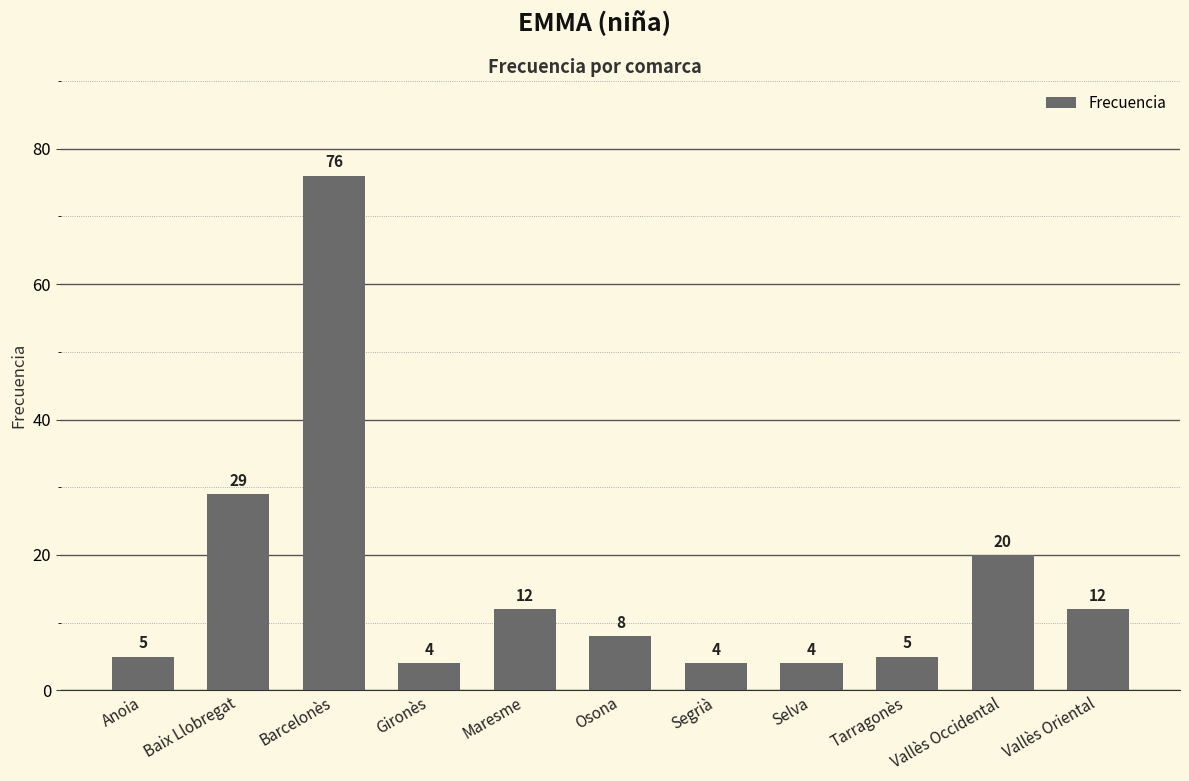

What is the smallest value displayed?

4